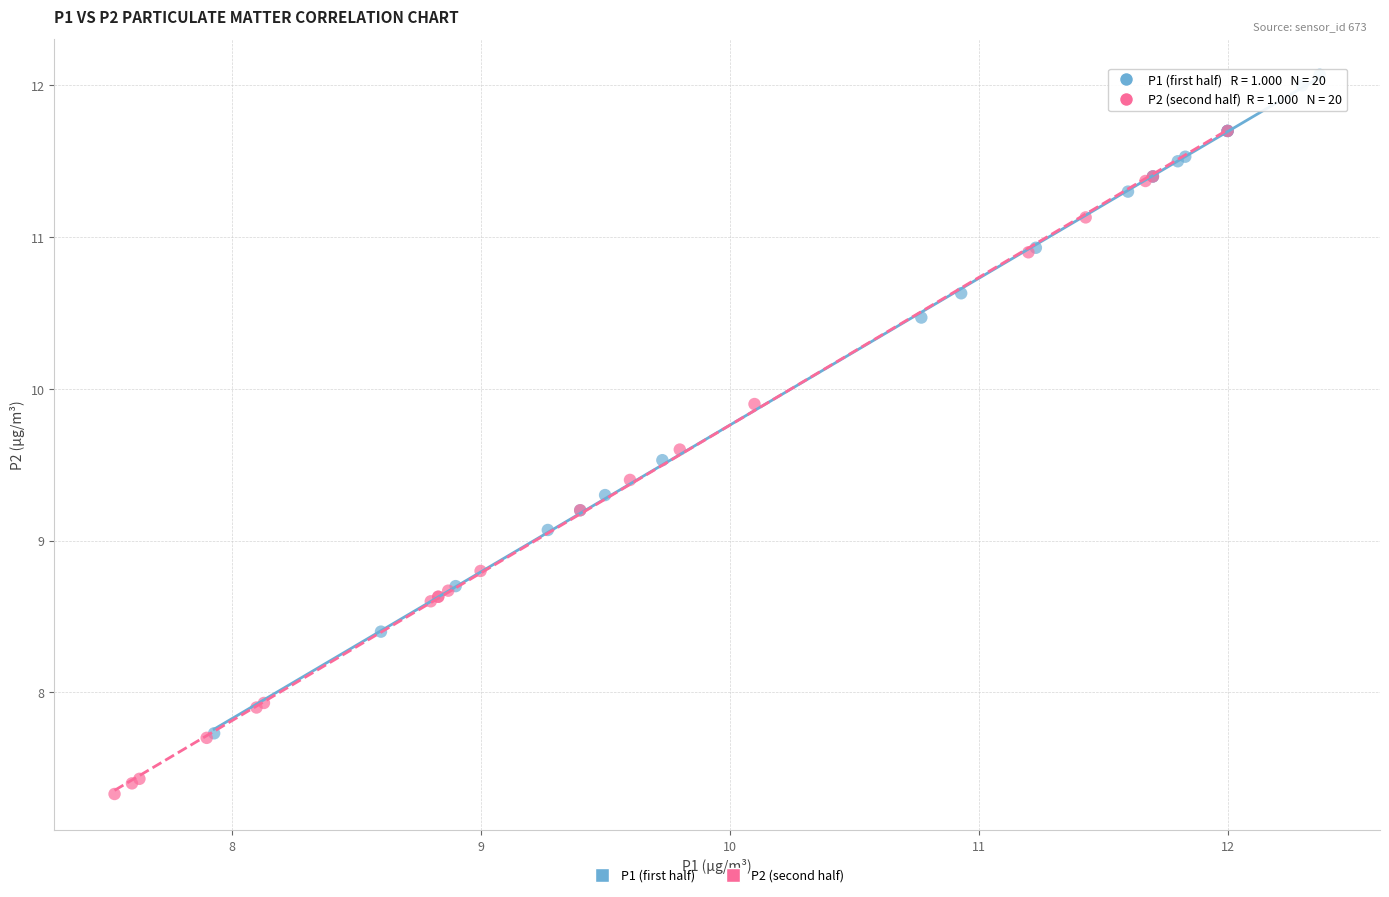

Which series reaches the maximum Y coordinate?

P1 (first half)